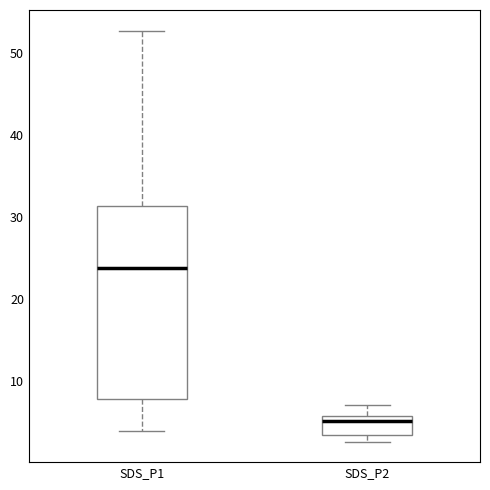

Reading left to right, transcribe this box plot: for each box, give where its median line is, the range the box spans, and where its two whiskers end, as read against the y-axis. The values are not printed on the chart, so give them approximately, as read against the axis.

SDS_P1: median 24, box 8 to 31, whiskers 4 to 53
SDS_P2: median 5, box 3 to 6, whiskers 3 (just below the box's lower edge) to 7